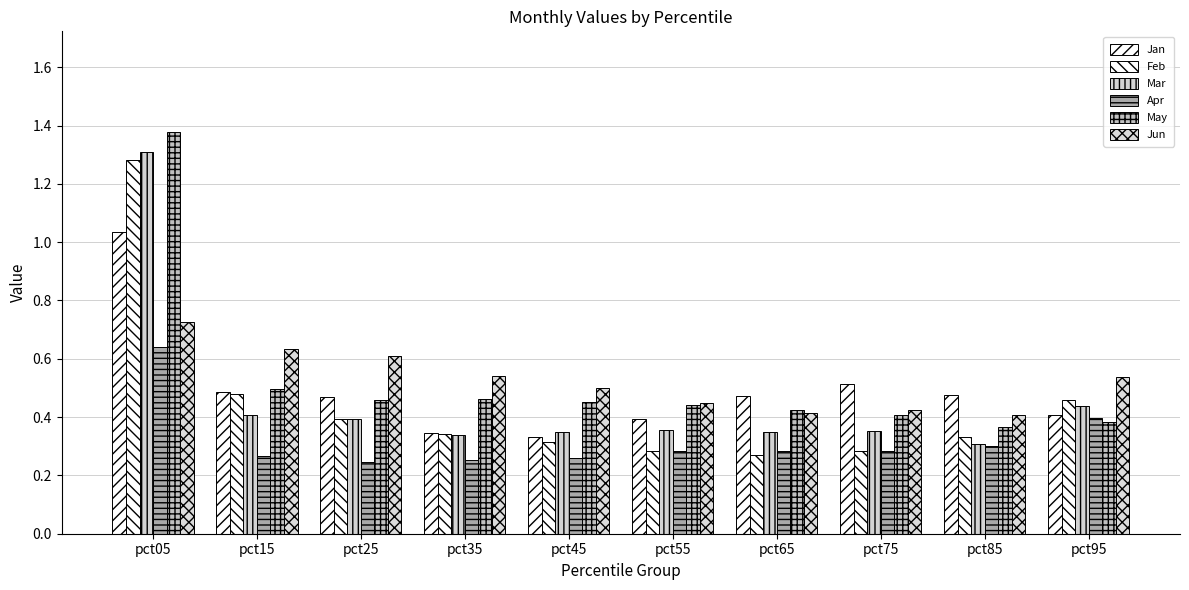

At how many categories does at least one series exceed 0?

10